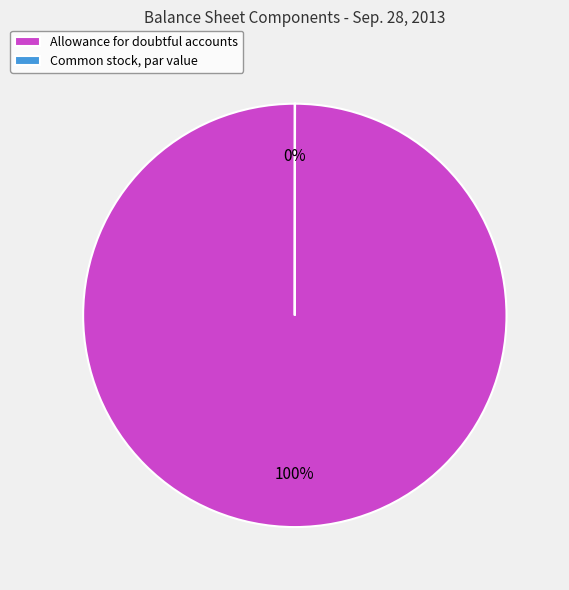

To the nearest percent, what percentage of the pie is Allowance for doubtful accounts?

100%